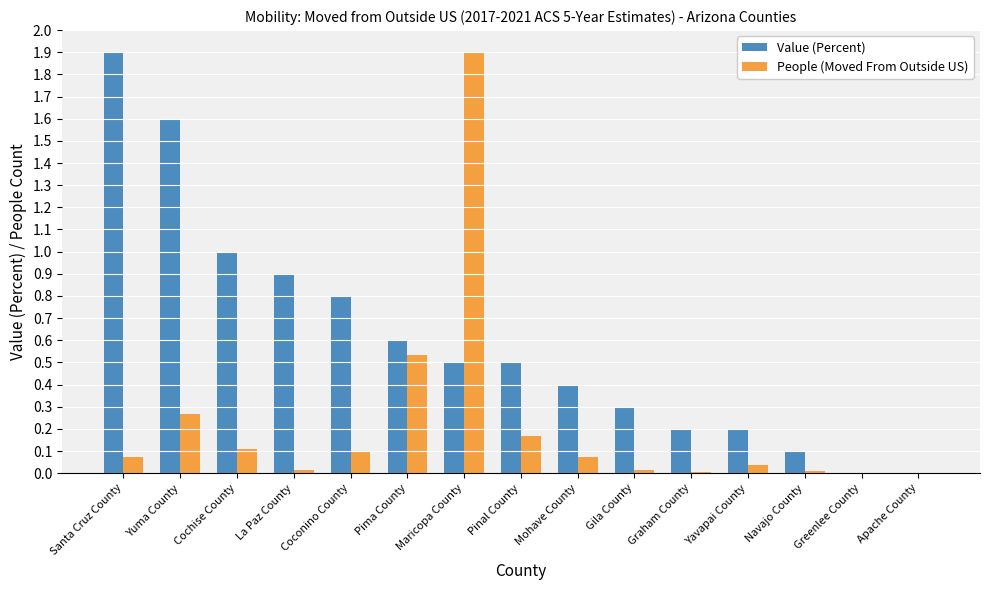

Read the Value (Percent) value at Pima County.

0.6